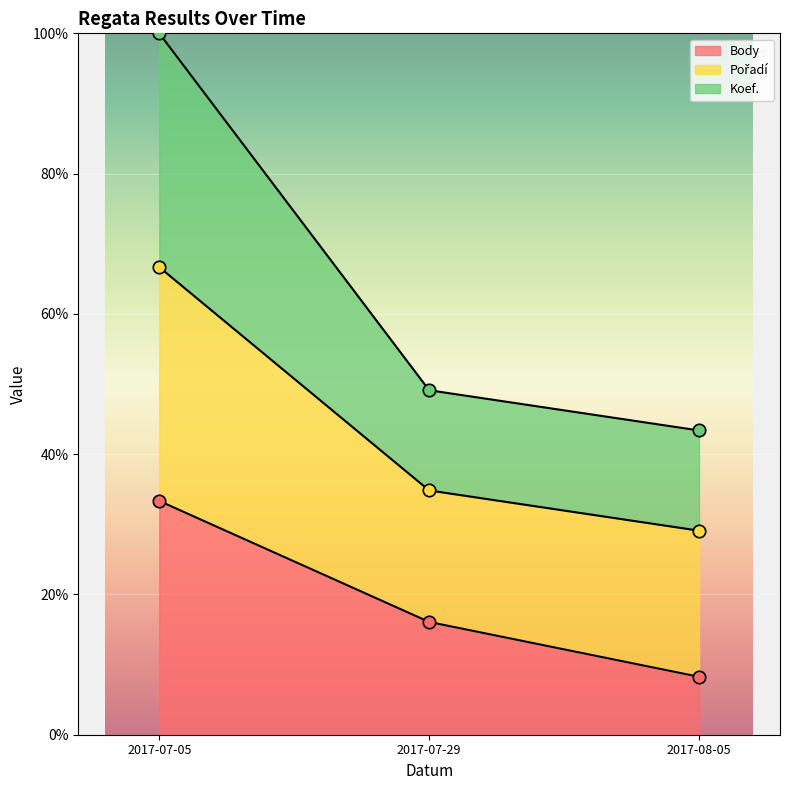

The value of Body at 2017-08-05 is 8.3. True or false?

True